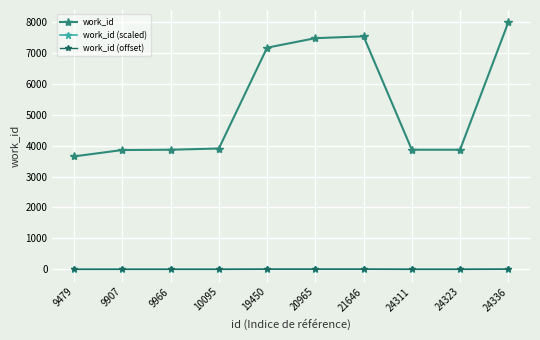

At how many categories does at least one series exceed 2658?

10